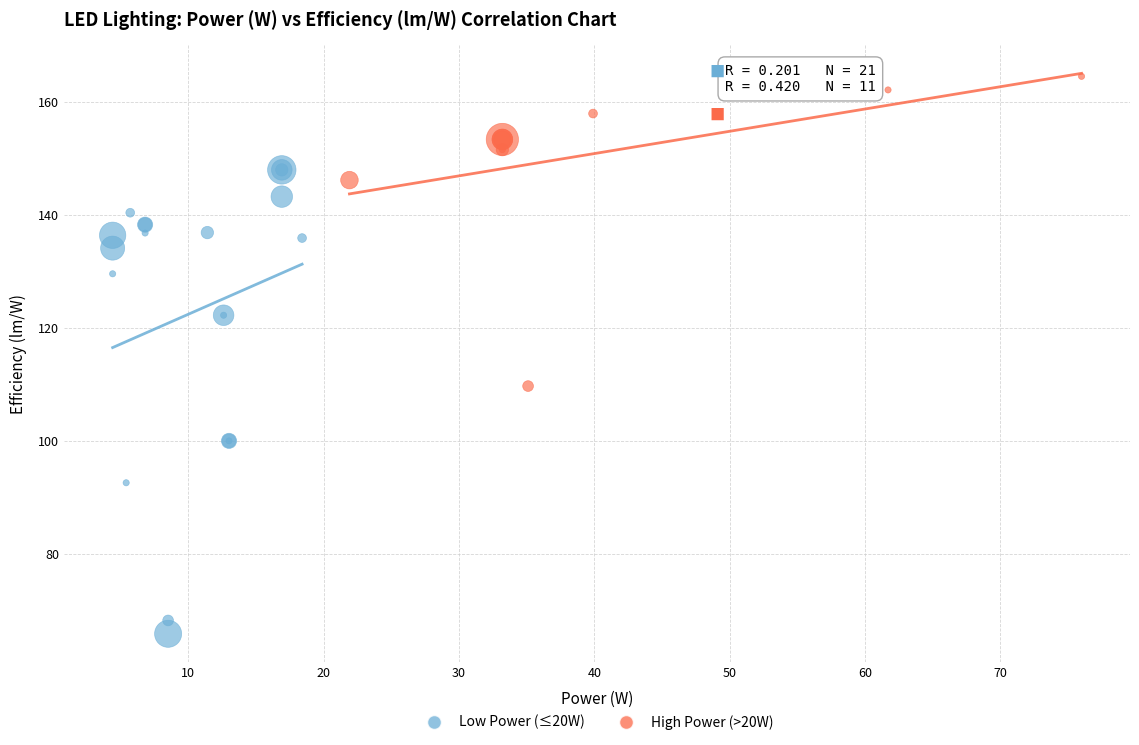

Which series reaches the maximum Y coordinate?

High Power (>20W)